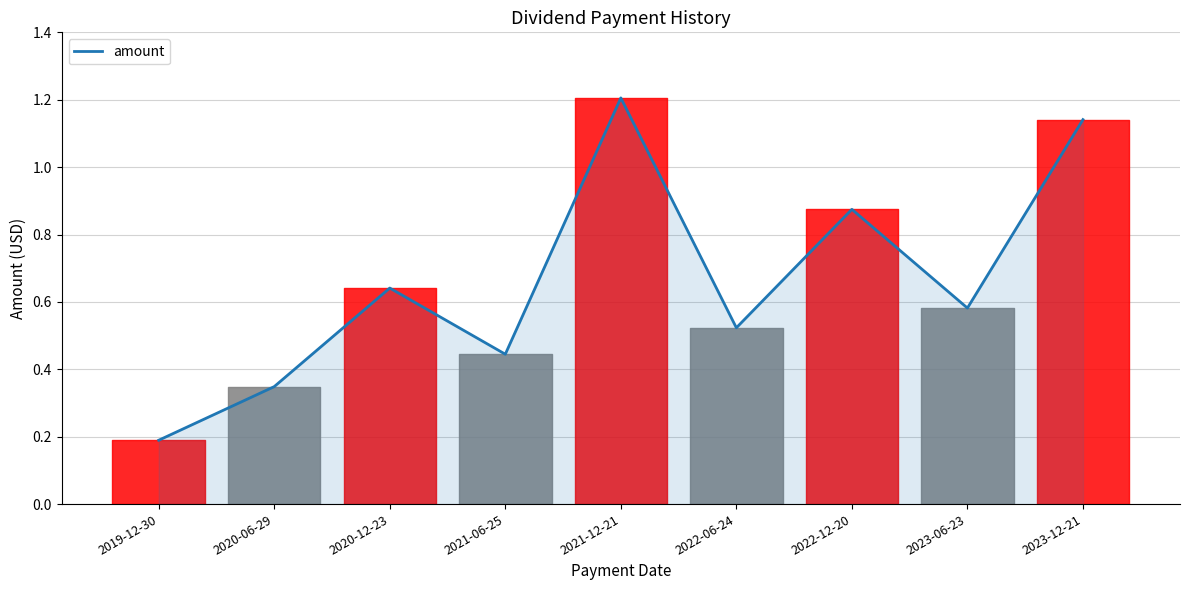

The chart shows a value of 1.6 at 2021-12-21. True or false?

False